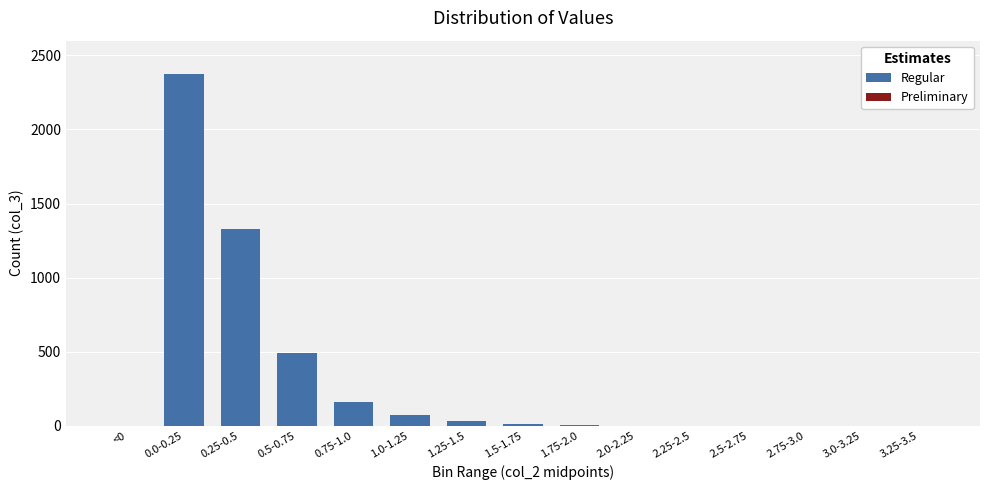

The value at 0.75-1.0 is 67. True or false?

False